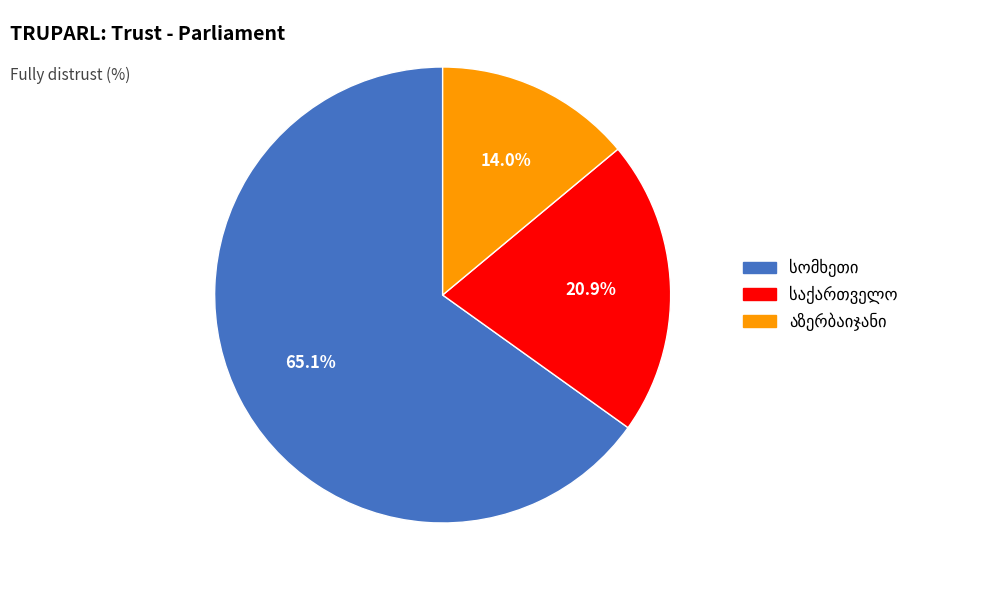

Is there any slice that represents more than half of the pie?

Yes